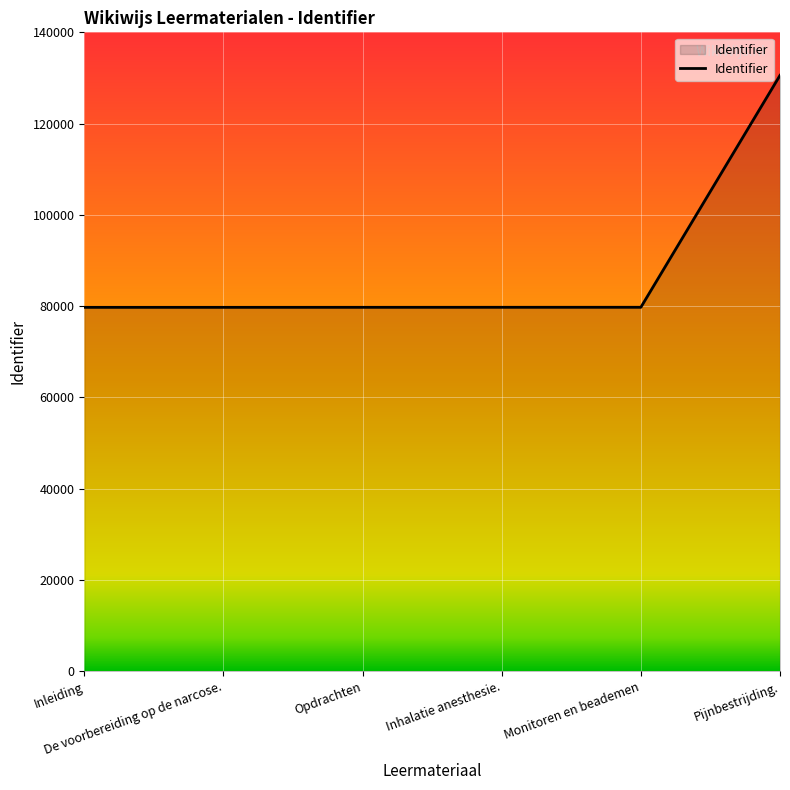

What is the maximum value shown in the chart?

130575